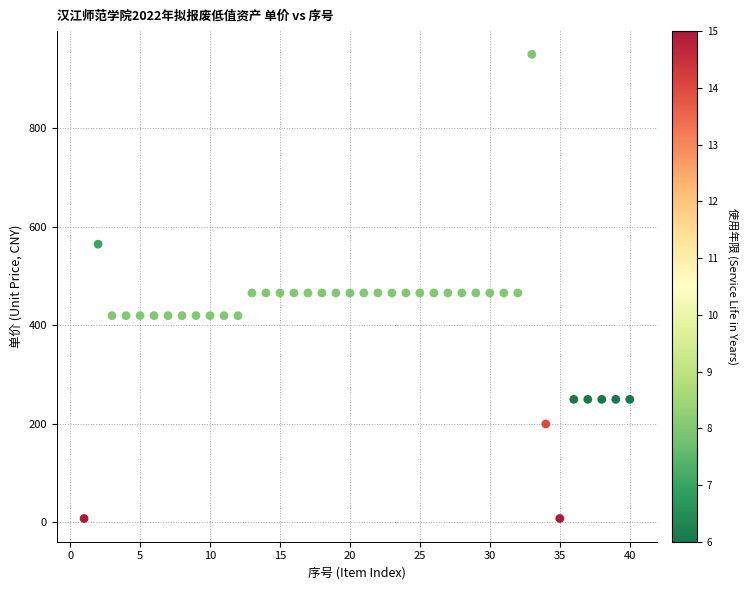

What is the range of X values (max minus min)?

39.0